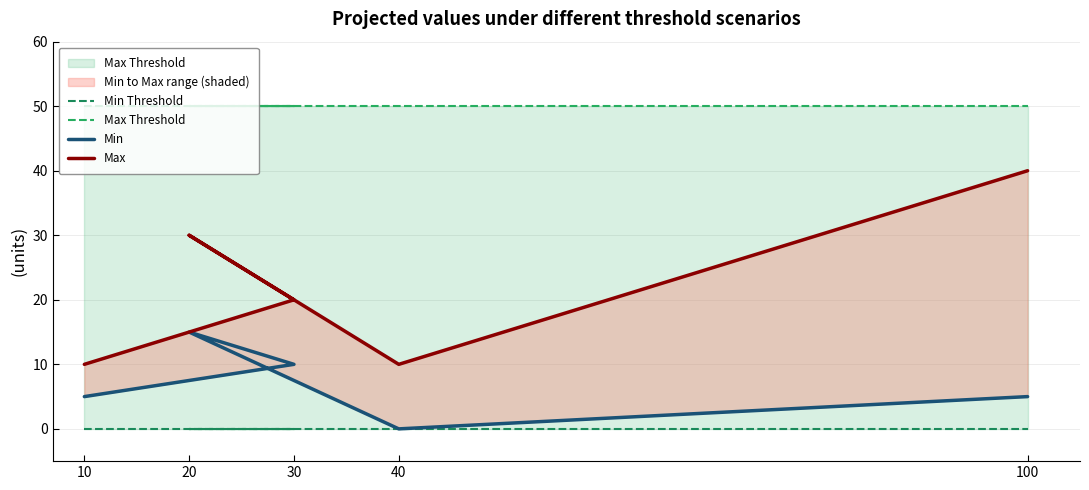

What is the difference between the Min values at 20 and 30?

5